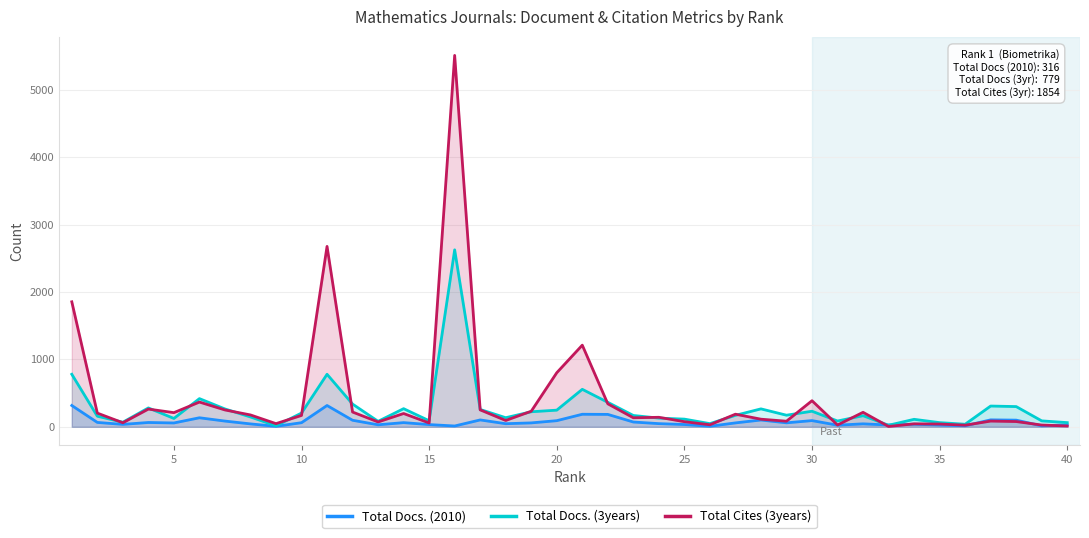

In Total Docs. (3years), how many points are higher than both neighbors (excluding endpoints)?

11